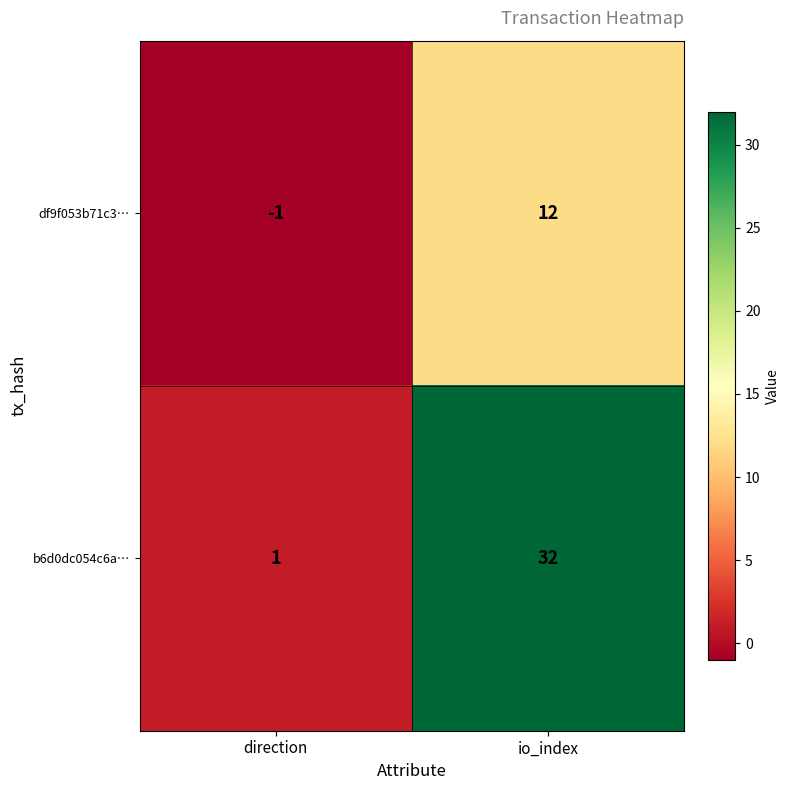

Reading left to right, what are all the values shown in this chart?

df9f053b71c3…: -1	12
b6d0dc054c6a…: 1	32